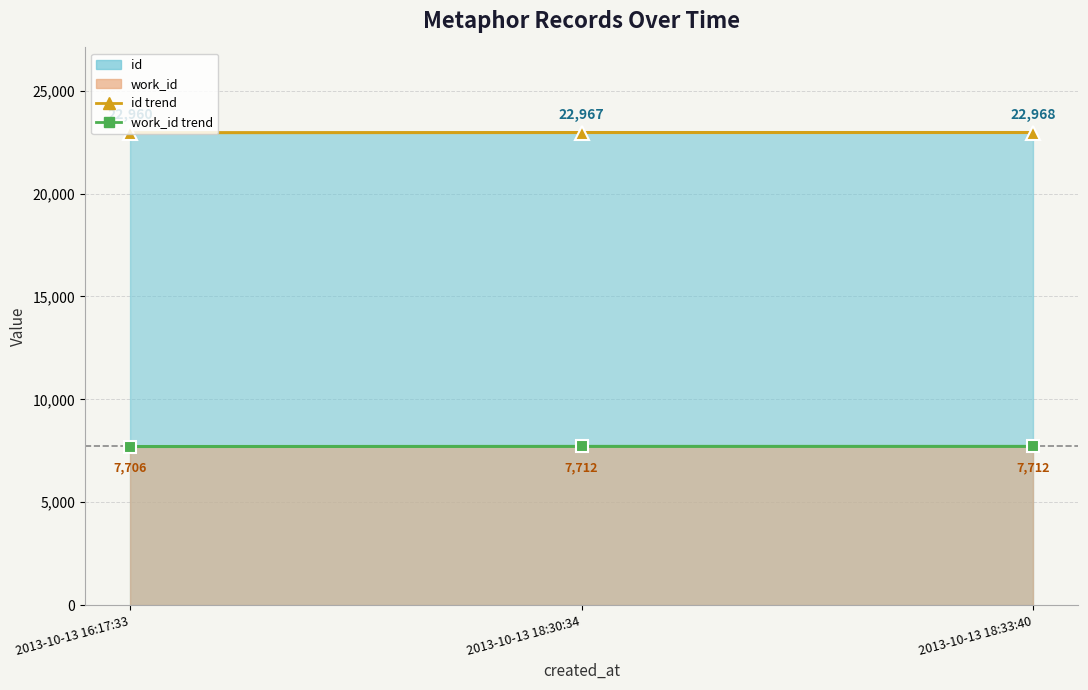

How many series are shown in this chart?

2